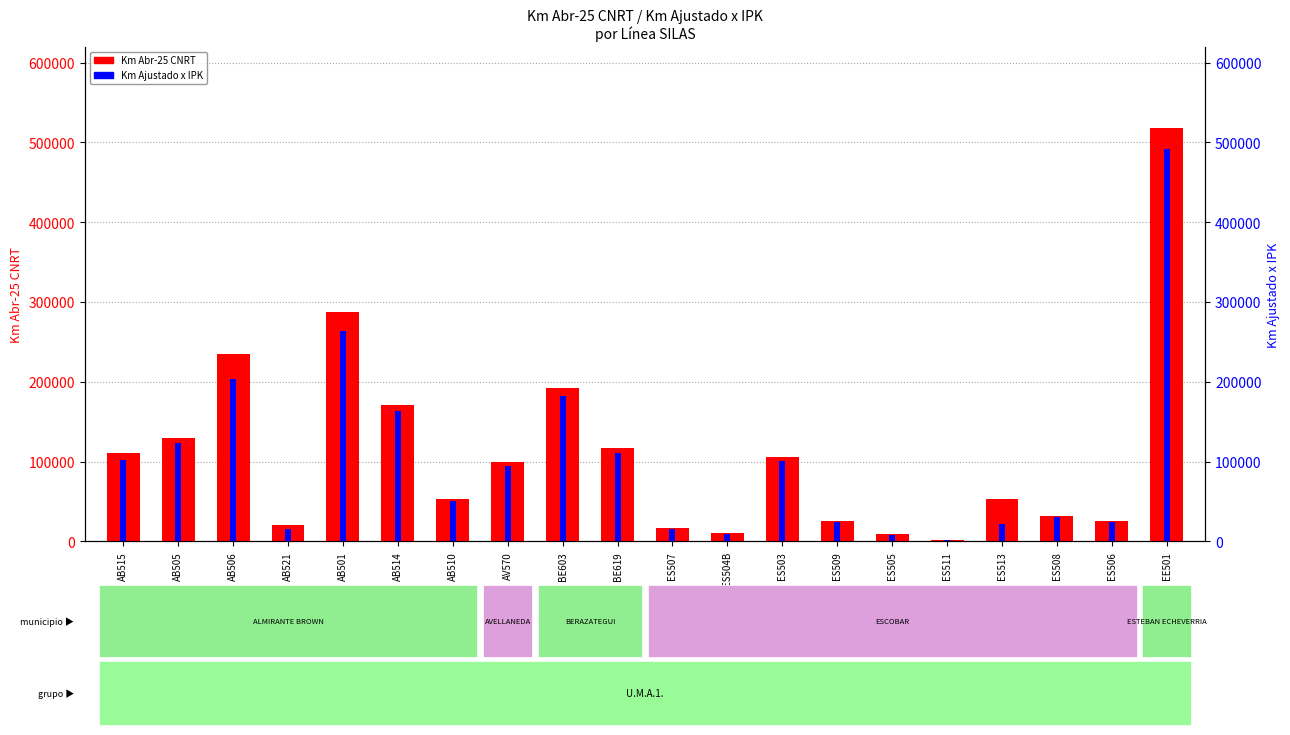

True or false: Km Ajustado x IPK has a value of 162974.9 at AB514.

True